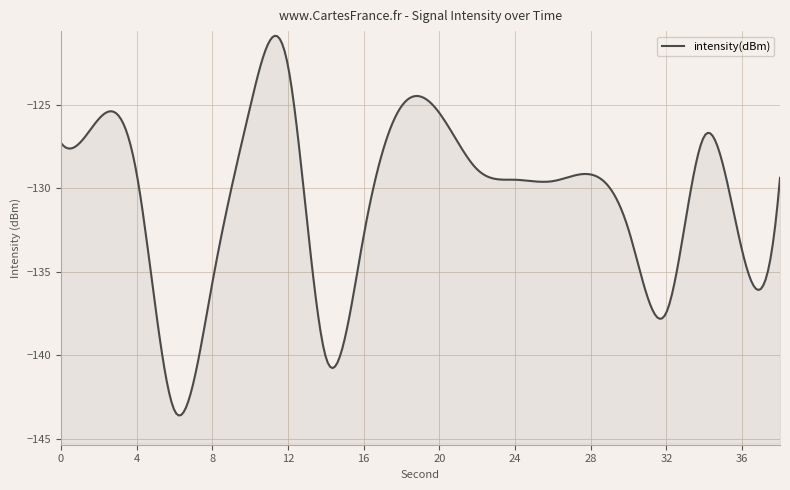

What is the sum of the values at 38 and 8?

-265.1